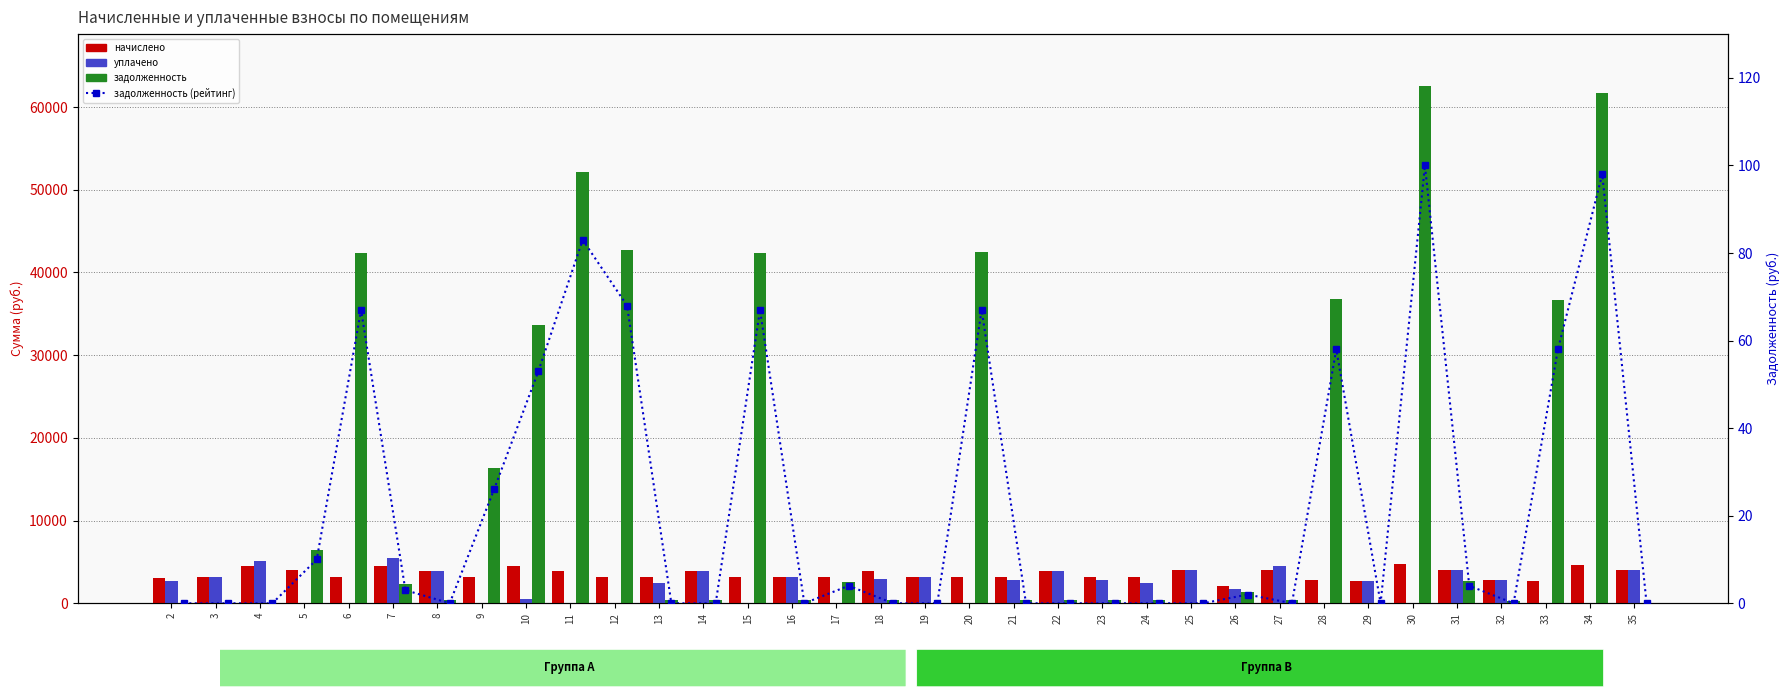

What is the total value across all series at 34?

66464.3